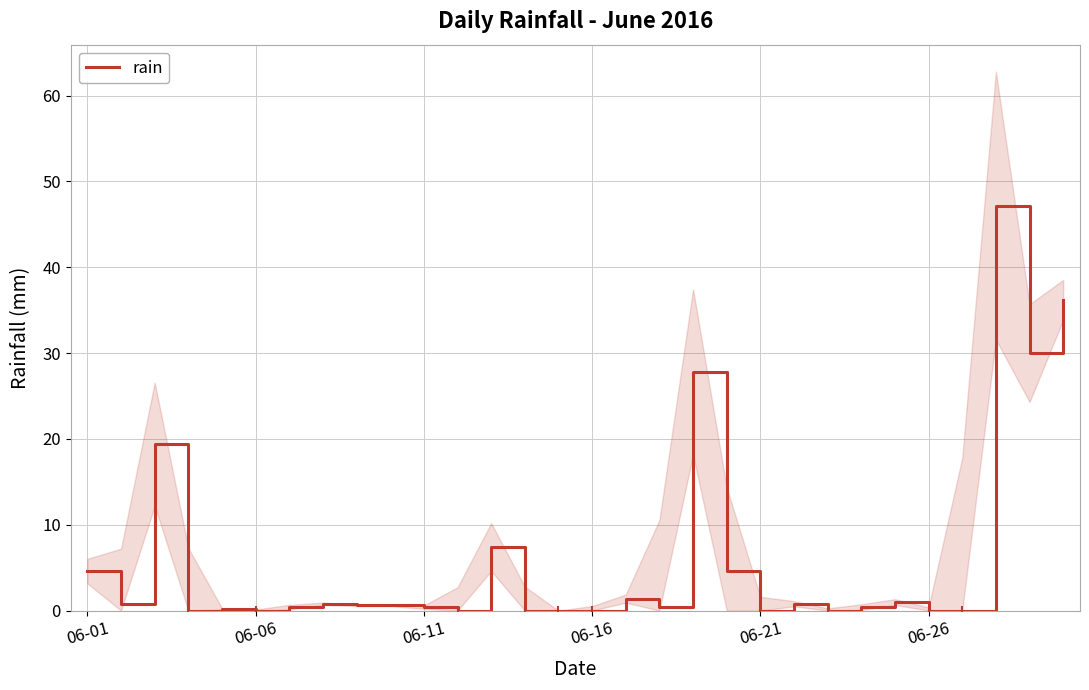

Between 28 and 24, which is larger?

28